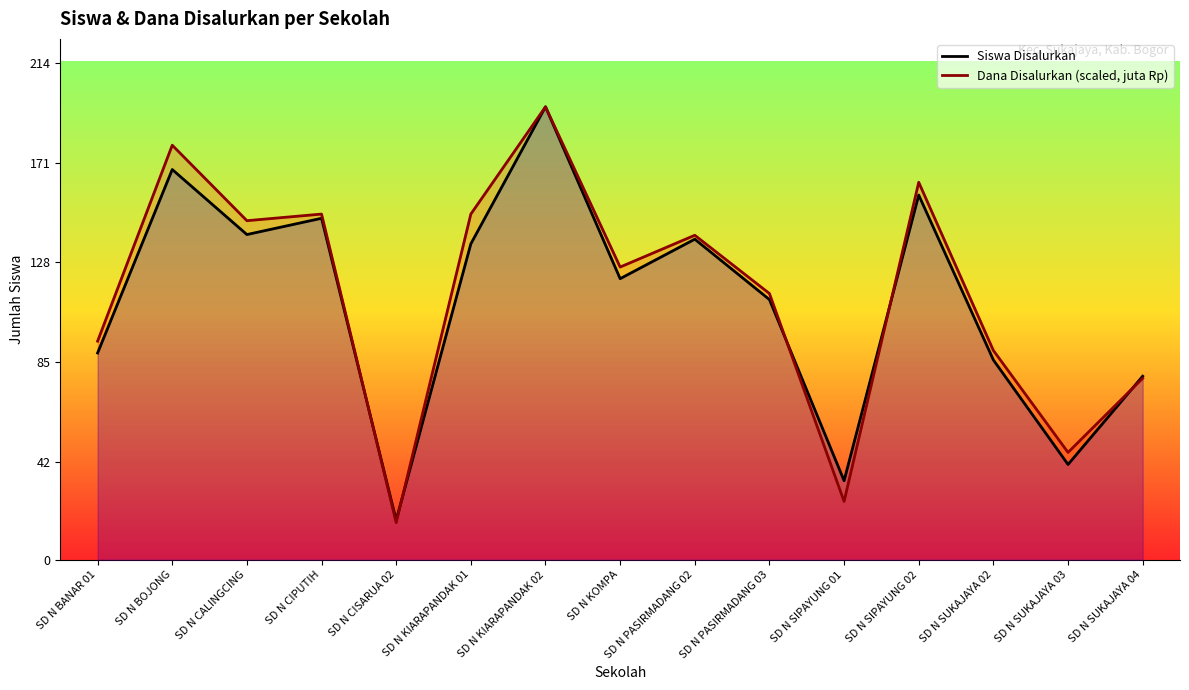

How many times do Dana Disalurkan (scaled, juta Rp) and Siswa Disalurkan cross each other?

5